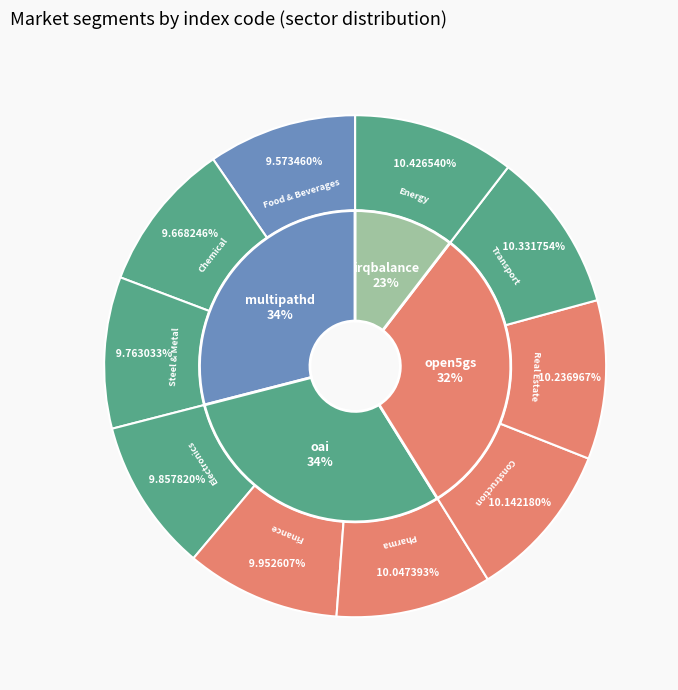

Is there a majority slice in this chart?

No